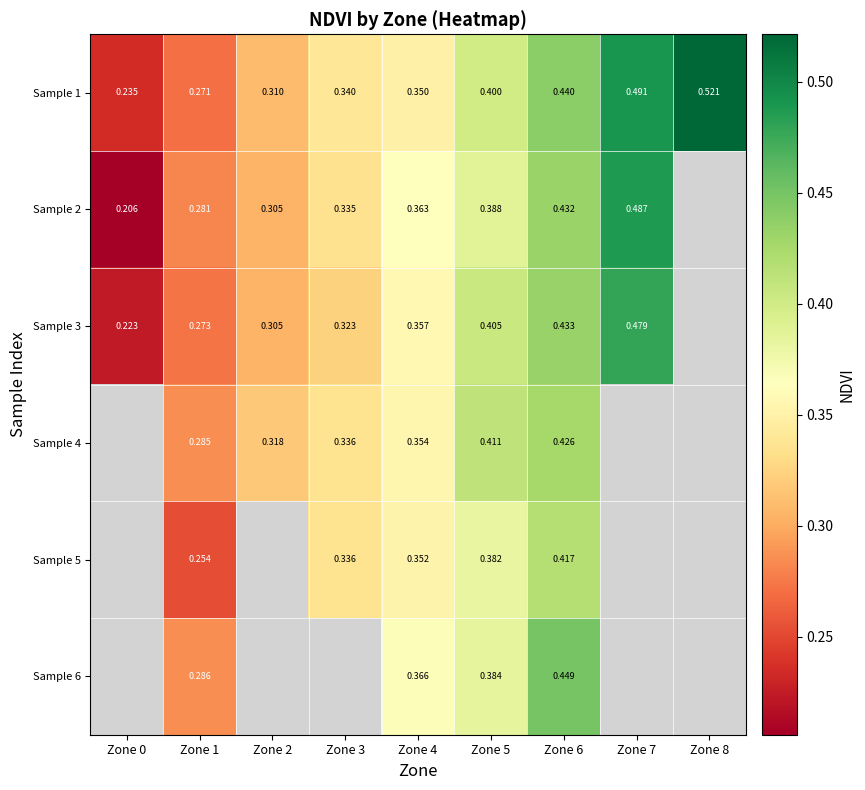

Which series changed the most between Zone 2 and Zone 6?

Sample 1